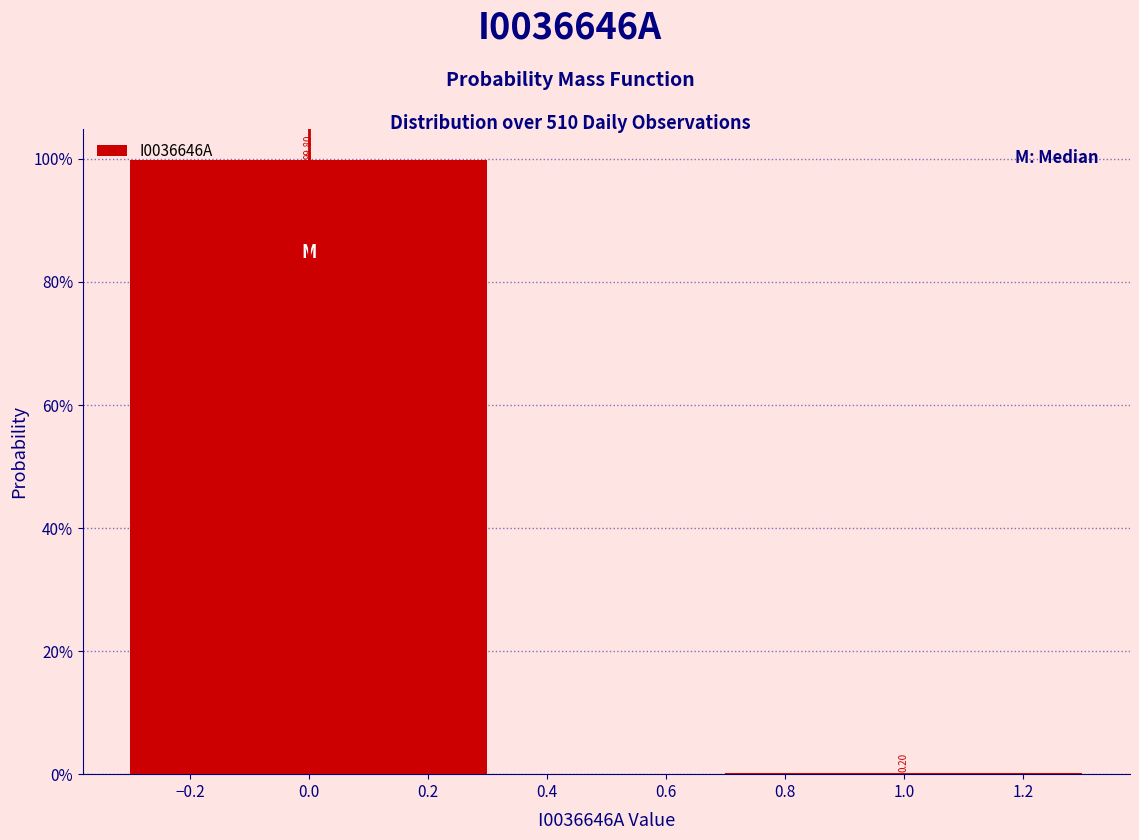

Are the bars horizontal?

No